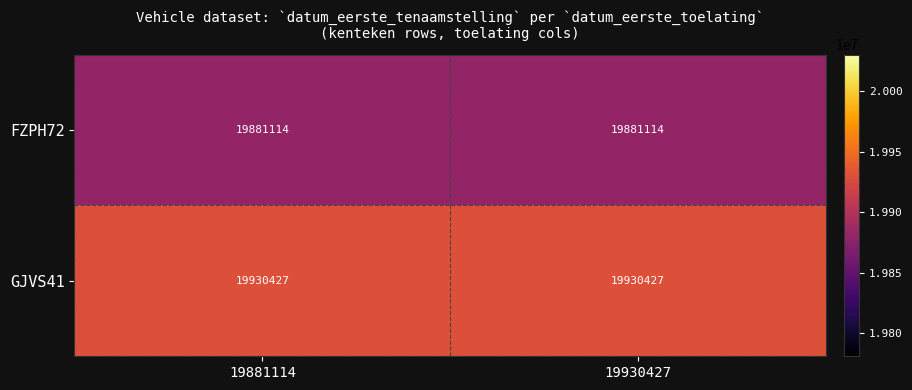

Rank the series at 19881114 from highest to lowest value.

GJVS41, FZPH72